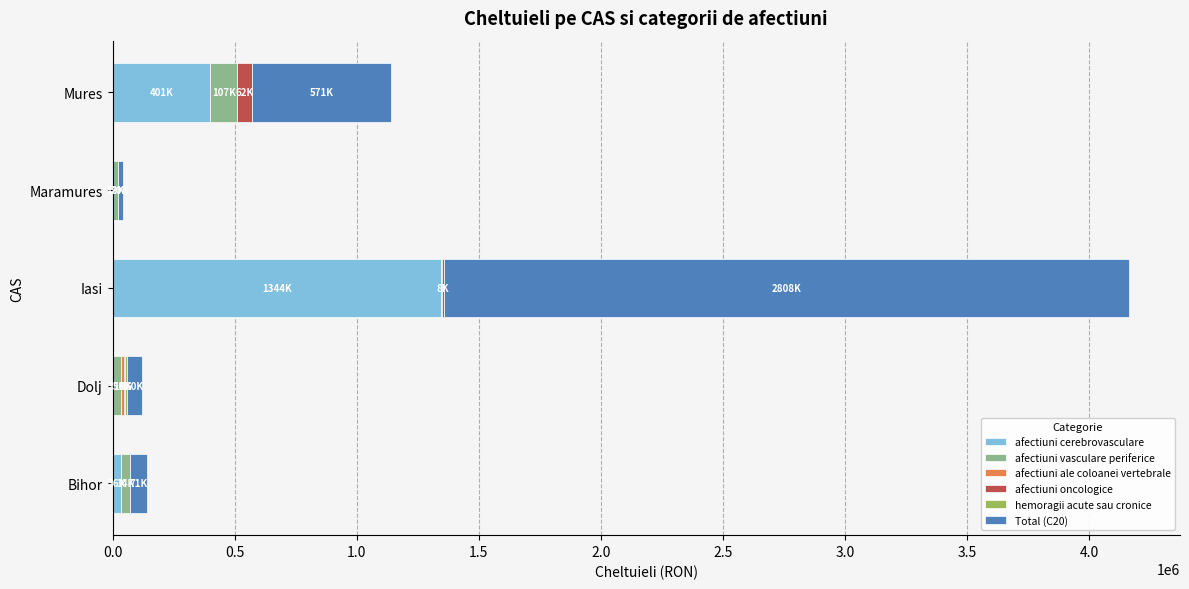

At which category is the sum across all series the highest?

Iasi